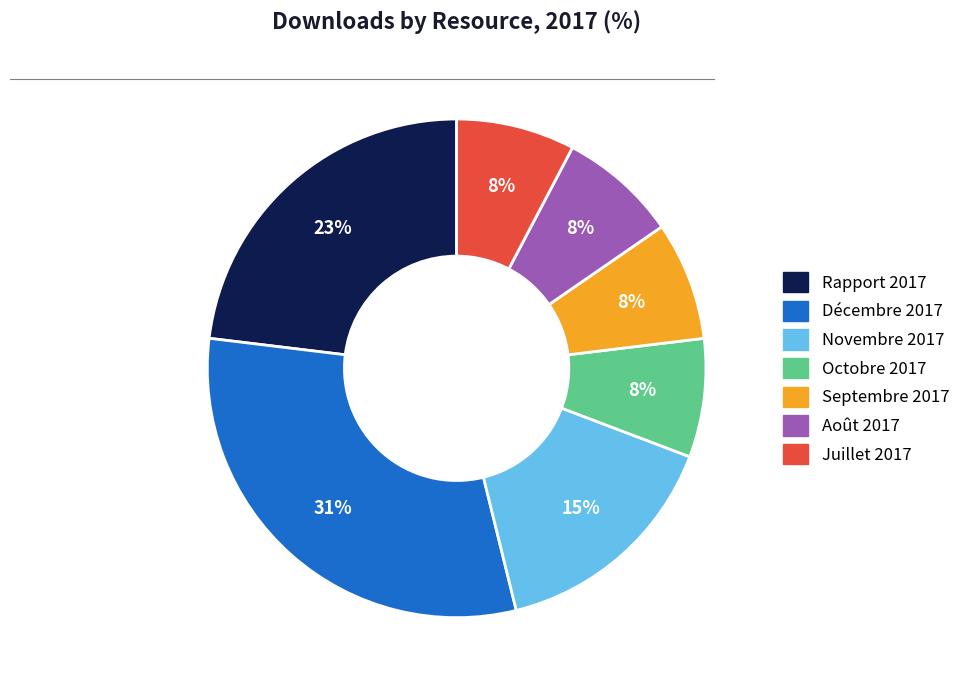

Is there a majority slice in this chart?

No